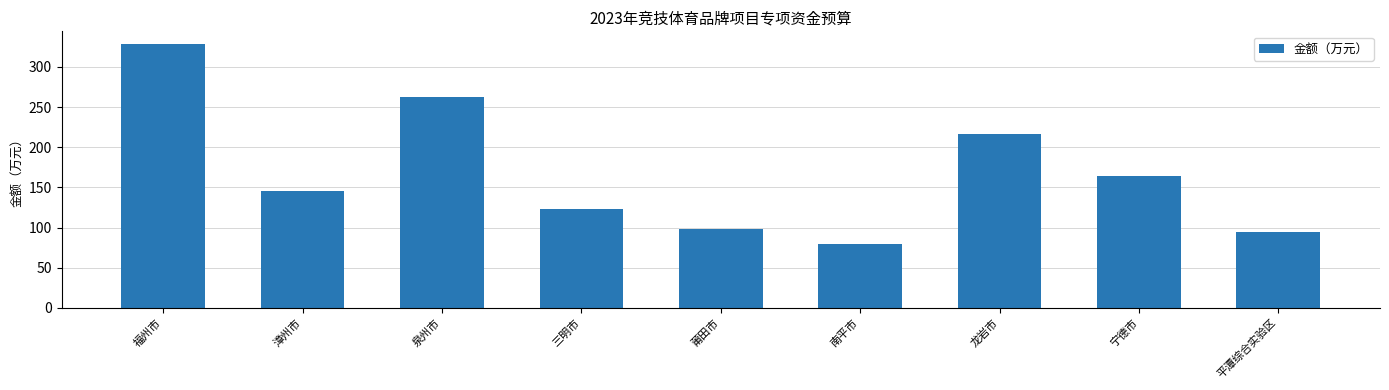

What is the change in value from 漳州市 to 龙岩市?

+72